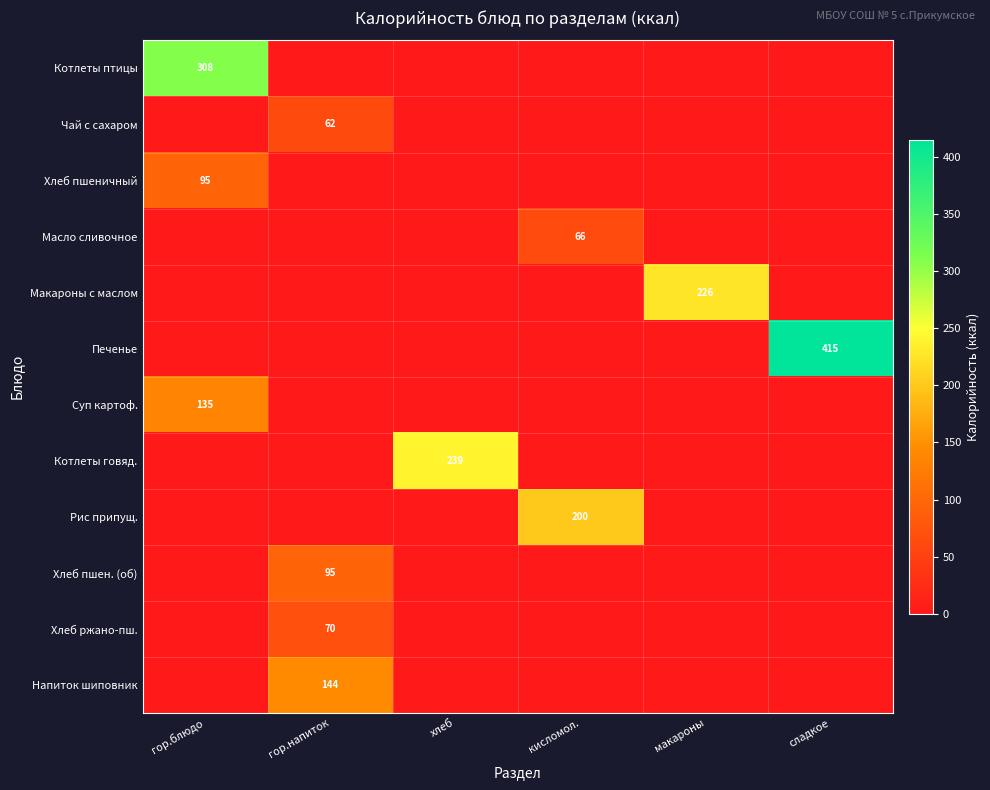

What is the greatest value displayed?

415.0